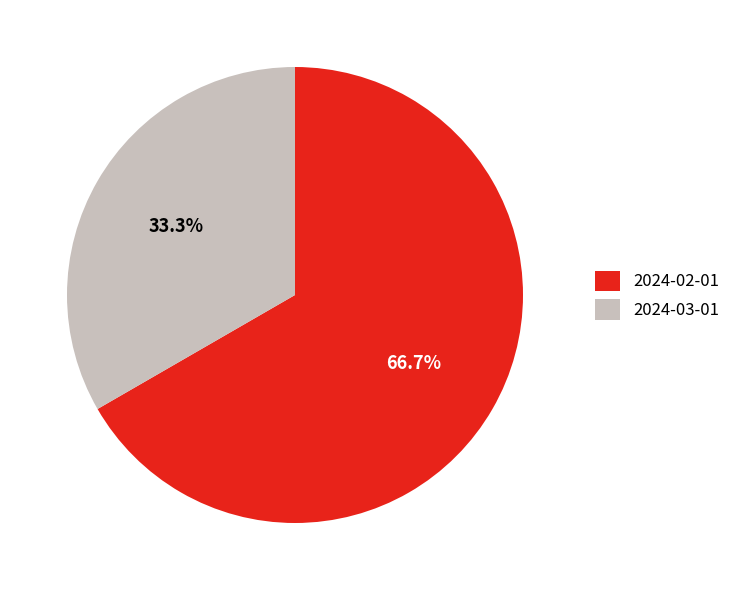

Which category accounts for the majority?

2024-02-01